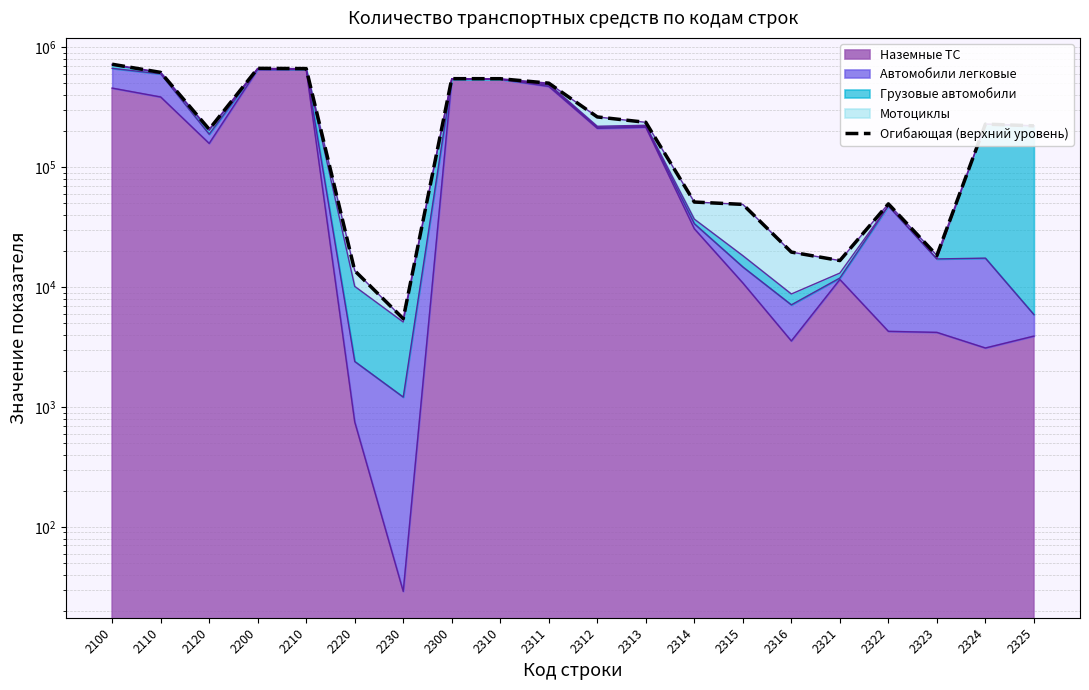

List the labels in order of value, smallest first.

2230, 2220, 2321, 2323, 2316, 2315, 2322, 2314, 2120, 2325, 2324, 2313, 2312, 2311, 2310, 2300, 2110, 2210, 2200, 2100